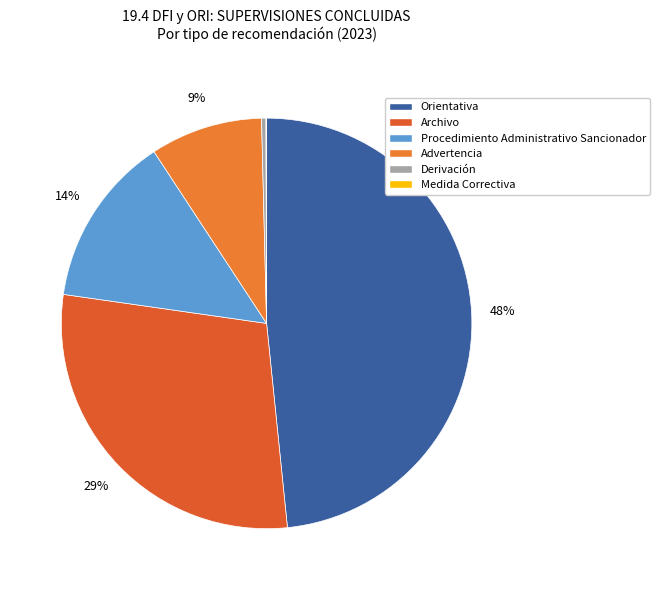

To the nearest percent, what is the difference between the Procedimiento Administrativo Sancionador and Derivación slice percentages?

13%